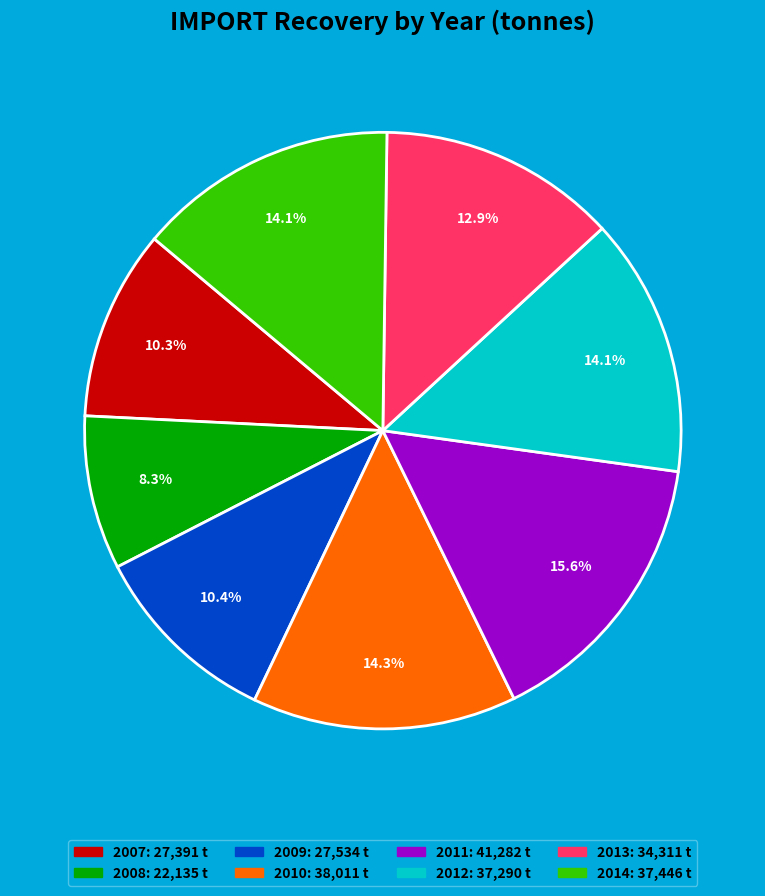

Does any single category account for the majority?

No